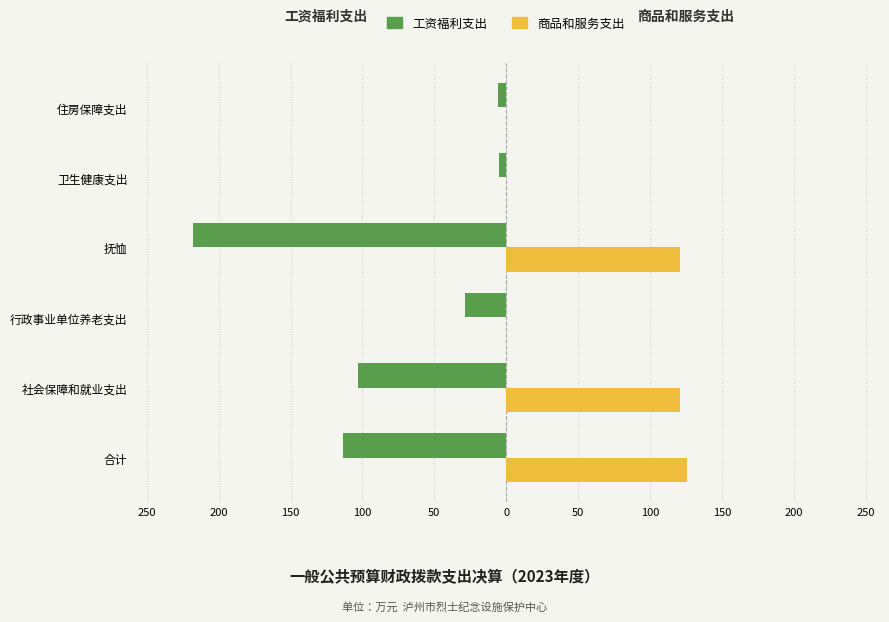

What are all the series names shown in the legend?

工资福利支出, 商品和服务支出